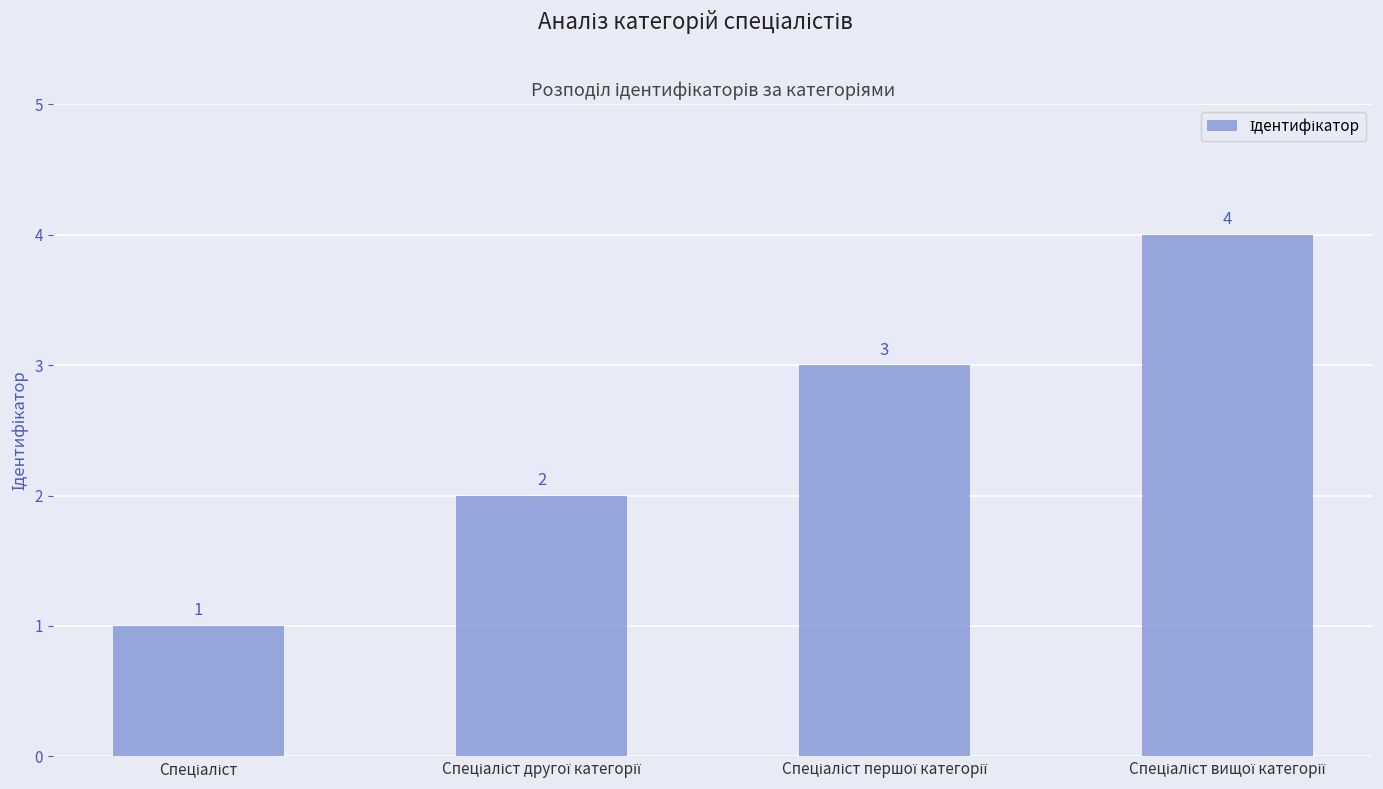

How many series are shown in this chart?

1